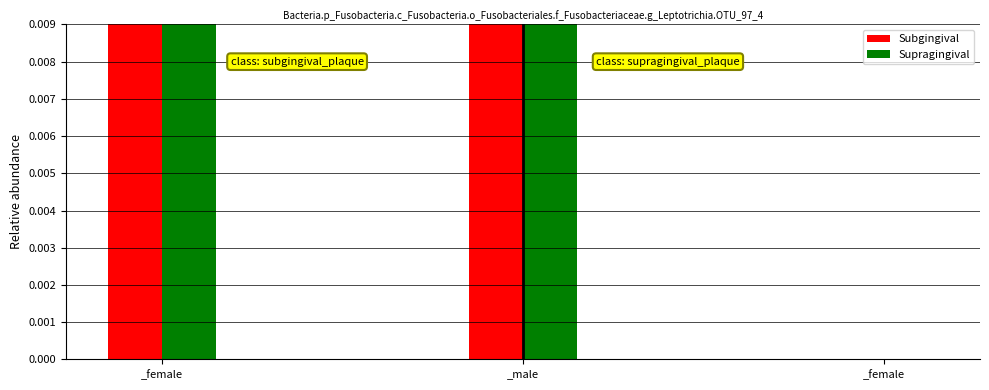

What are all the series names shown in the legend?

Subgingival, Supragingival